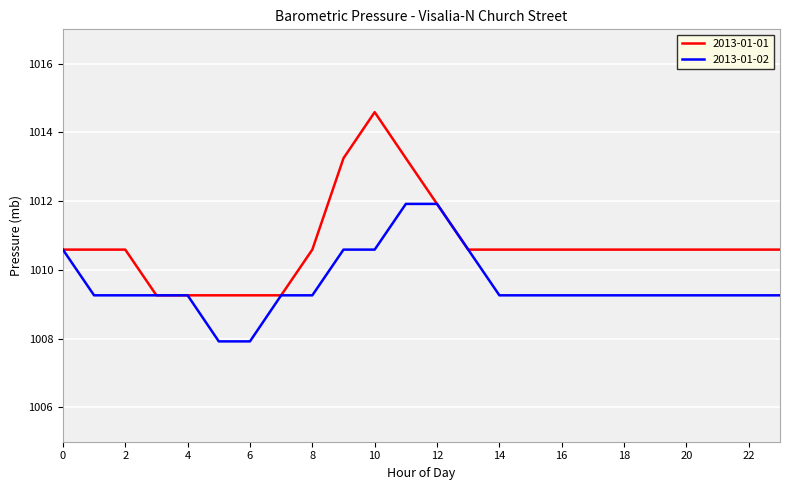

Which series has the largest total across all categories?

2013-01-01